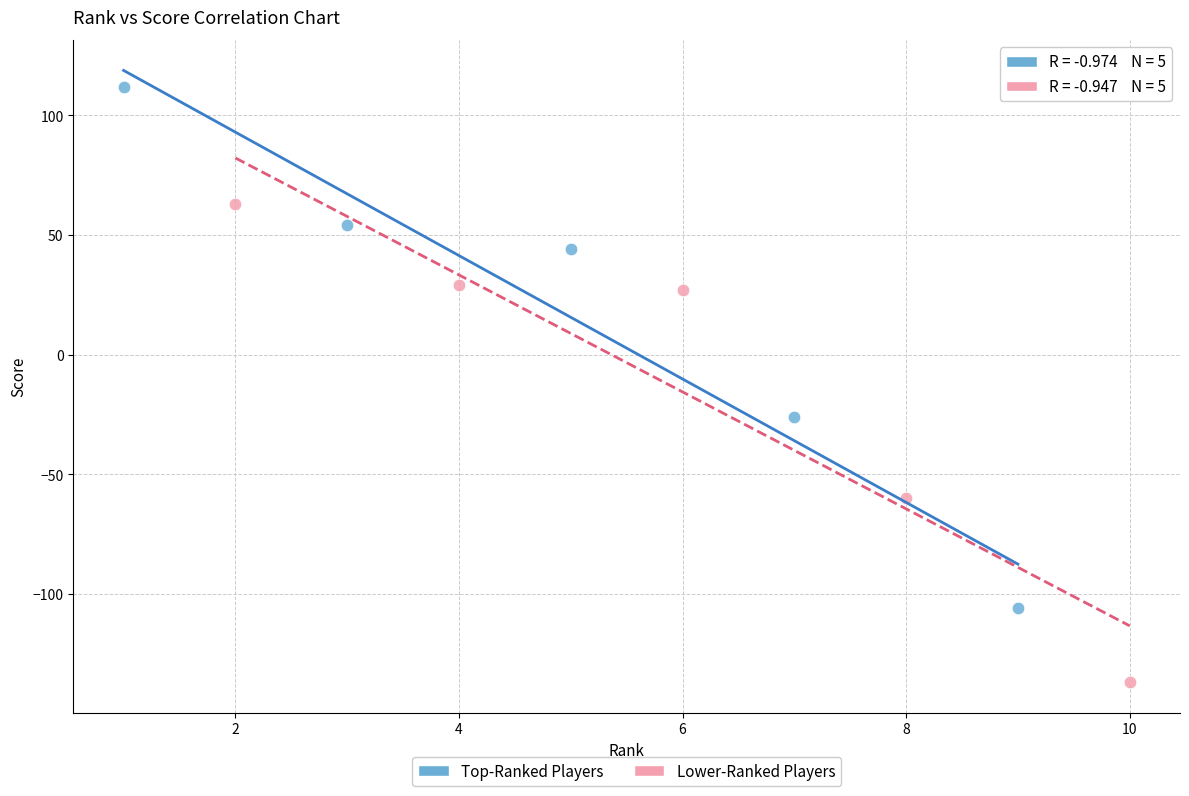

Which series contains the highest Y value?

Top-Ranked Players